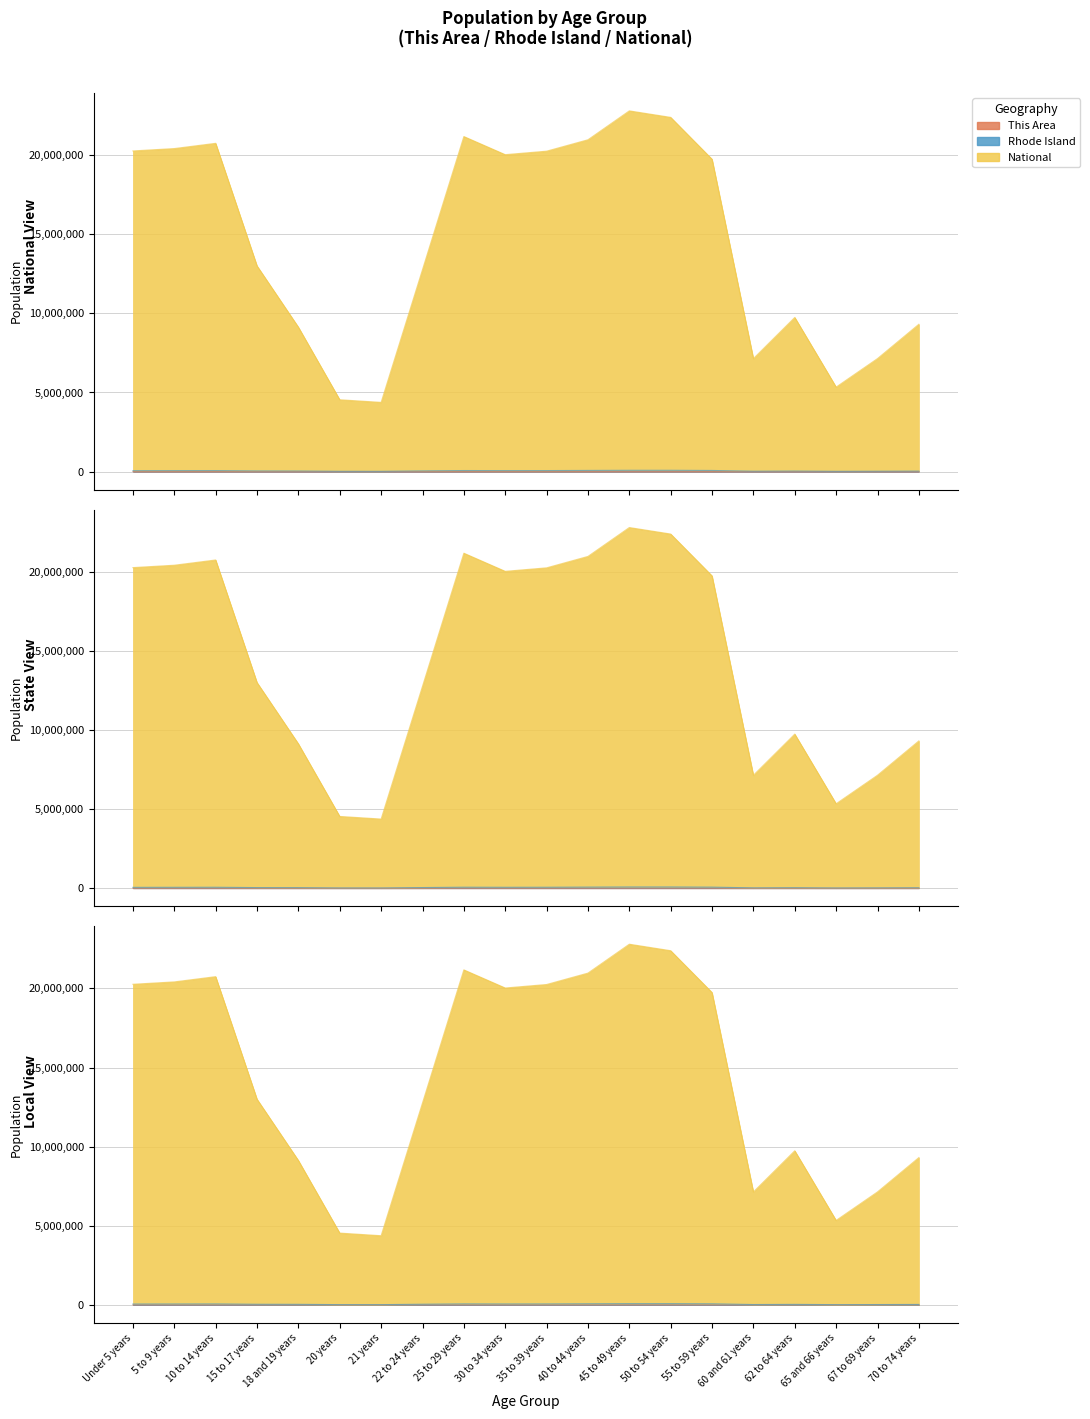

How many series are shown in this chart?

3